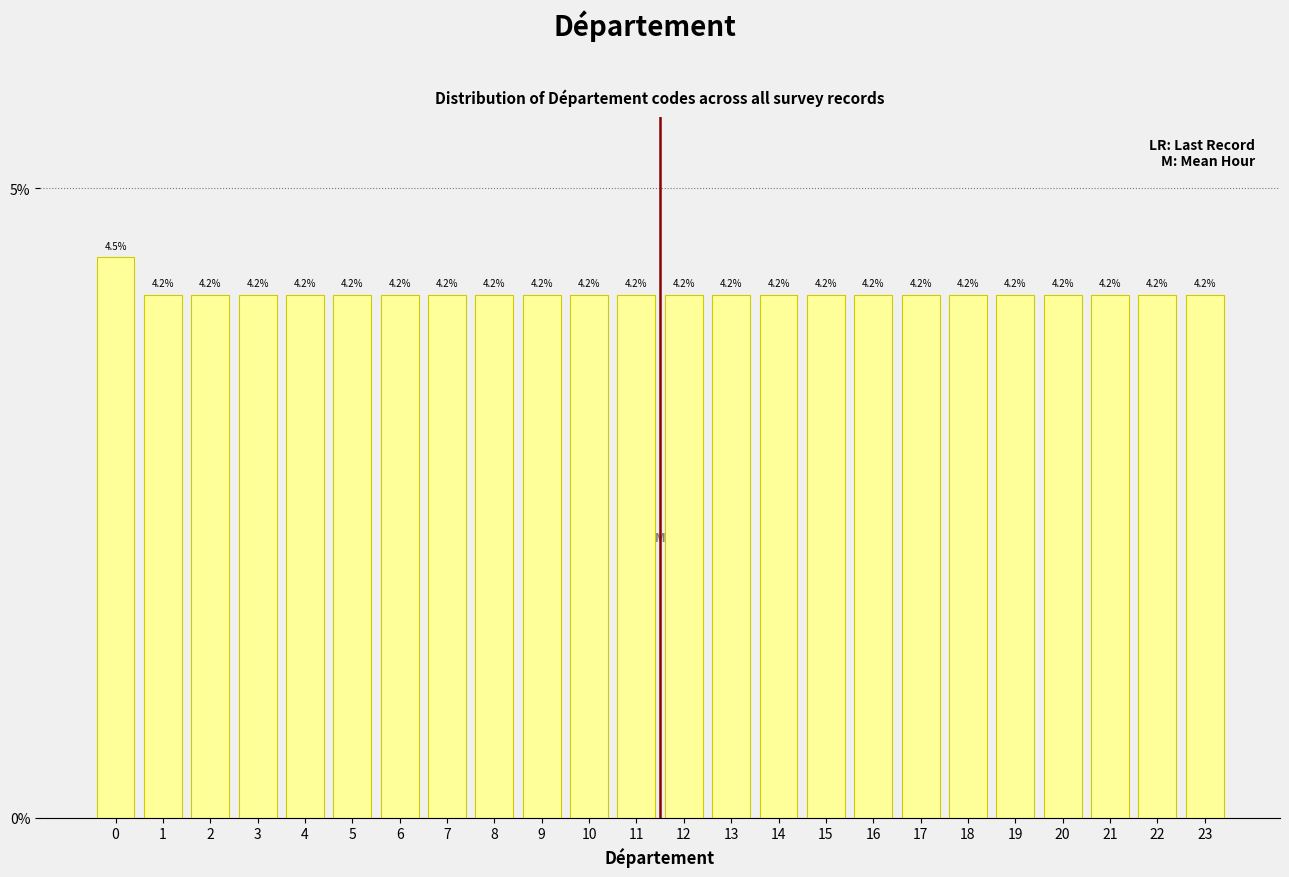

Reading left to right, what are all the values shown in this chart?

4.5	4.2	4.2	4.2	4.2	4.2	4.2	4.2	4.2	4.2	4.2	4.2	4.2	4.2	4.2	4.2	4.2	4.2	4.2	4.2	4.2	4.2	4.2	4.2